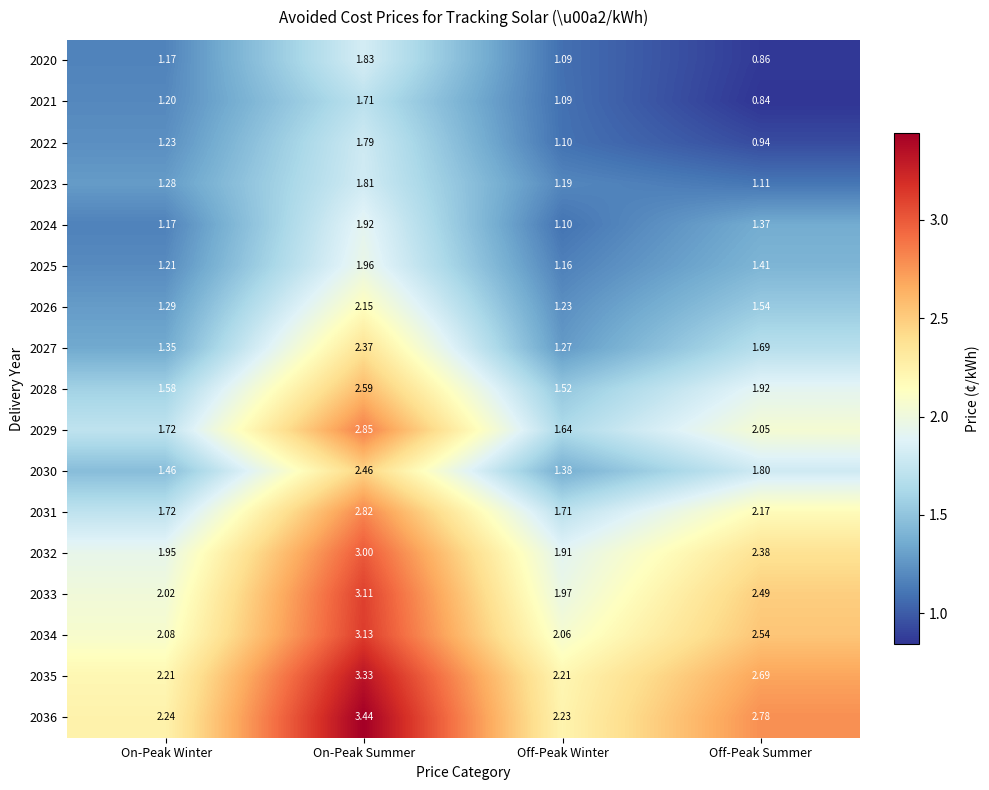

At which category is the sum across all series the highest?

On-Peak Summer